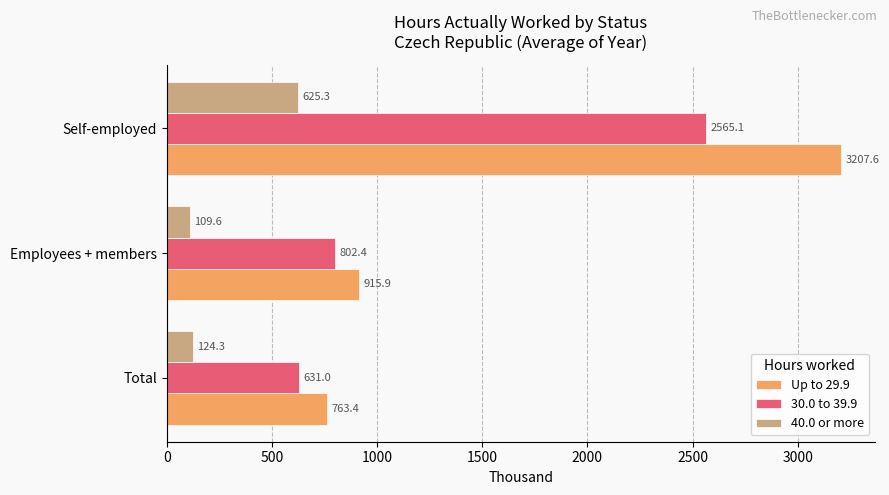

The value of 30.0 to 39.9 at Total is 631.0. True or false?

True